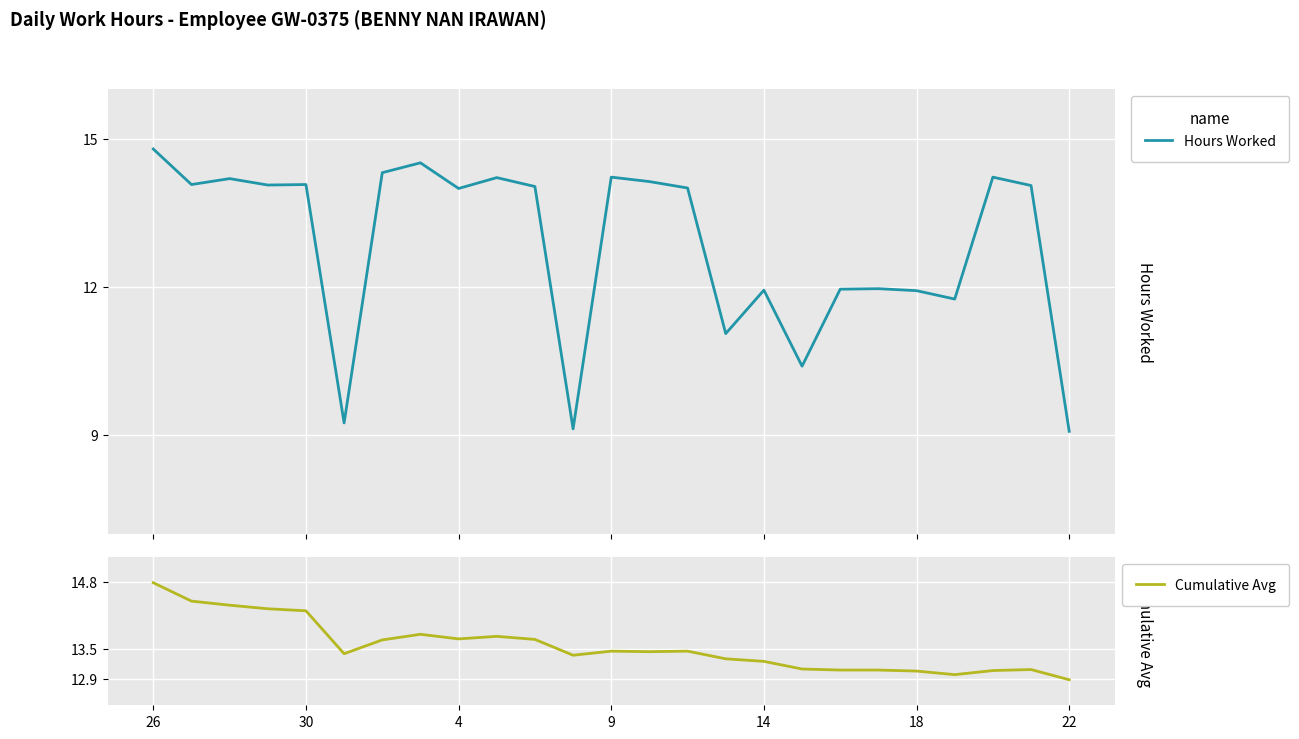

At 9, list the series in order from largest to smallest.

Cumulative Avg, Hours Worked